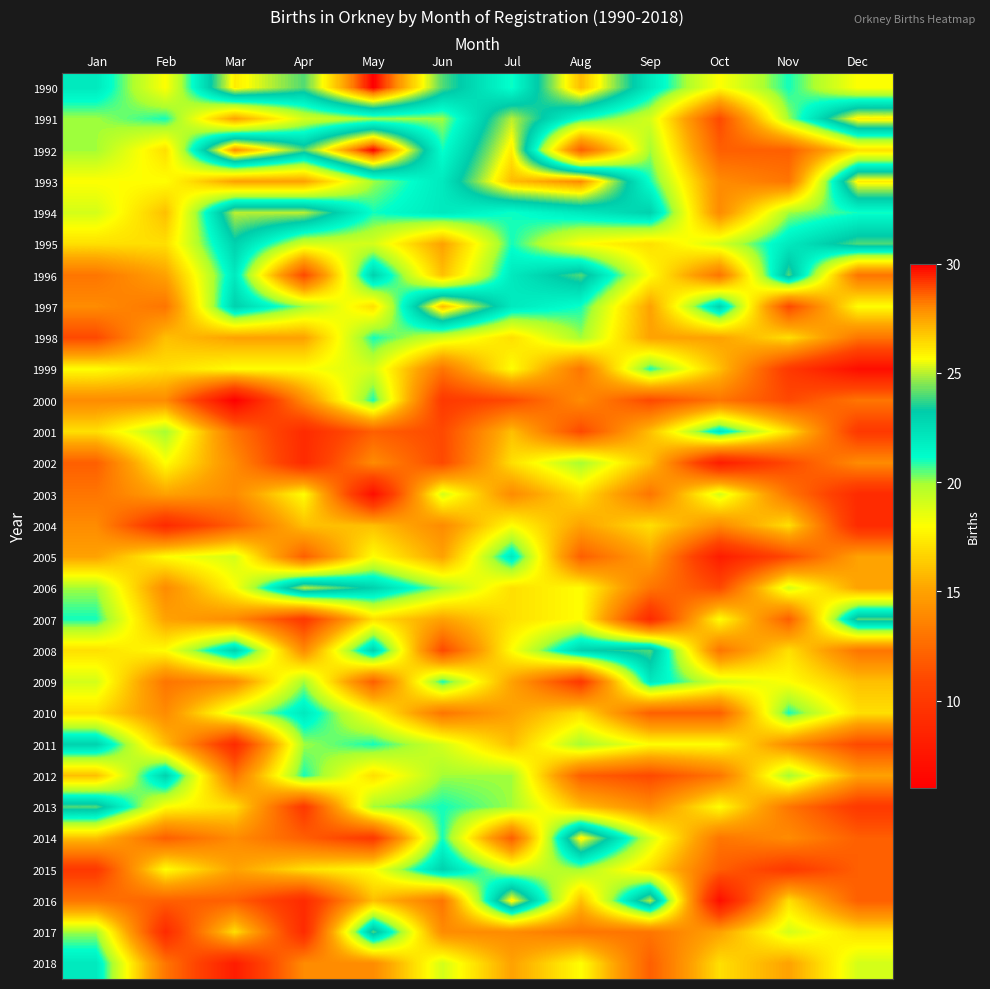

Rank the series at May from lowest to highest value.

2003, 2014, 2001, 2009, 2002, 2018, 2004, 2016, 1997, 2007, 2012, 2005, 2010, 2015, 1995, 1999, 1991, 1993, 2013, 1994, 1998, 2000, 2011, 1996, 2006, 2008, 2017, 1990, 1992